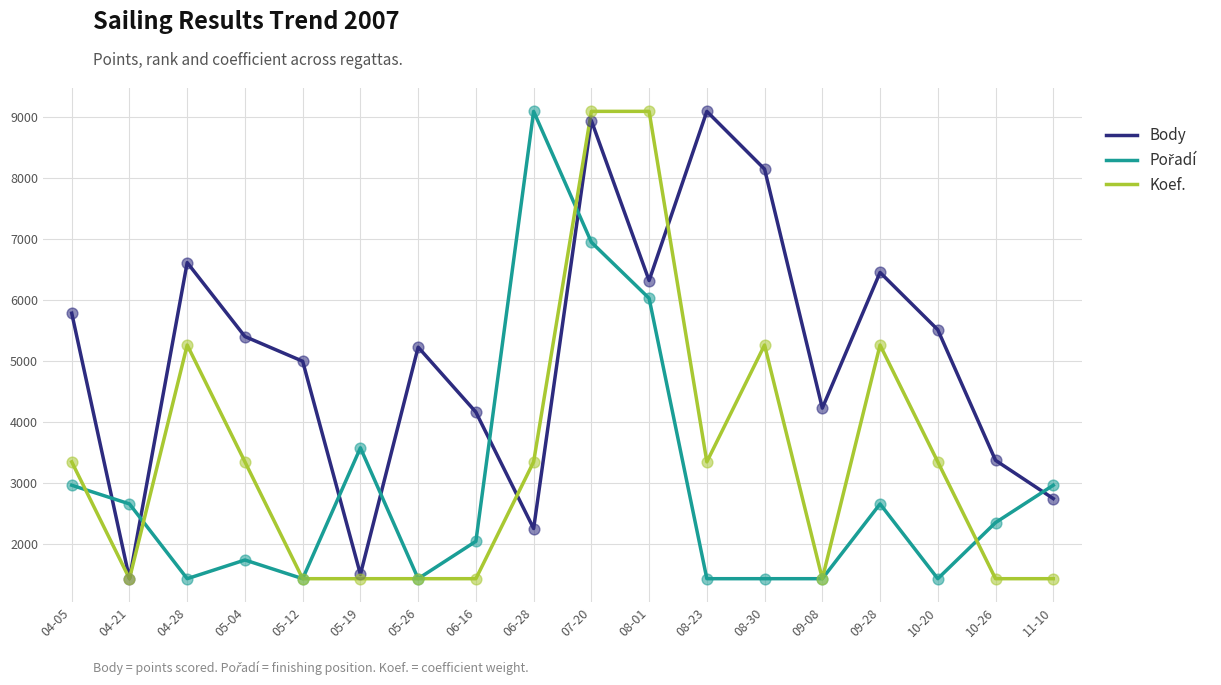

Which series has the largest total across all categories?

Body